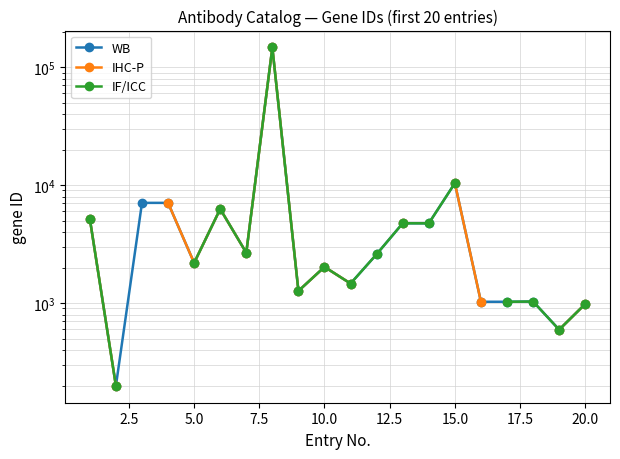

How many interior local peaks does the IF/ICC series have?

5